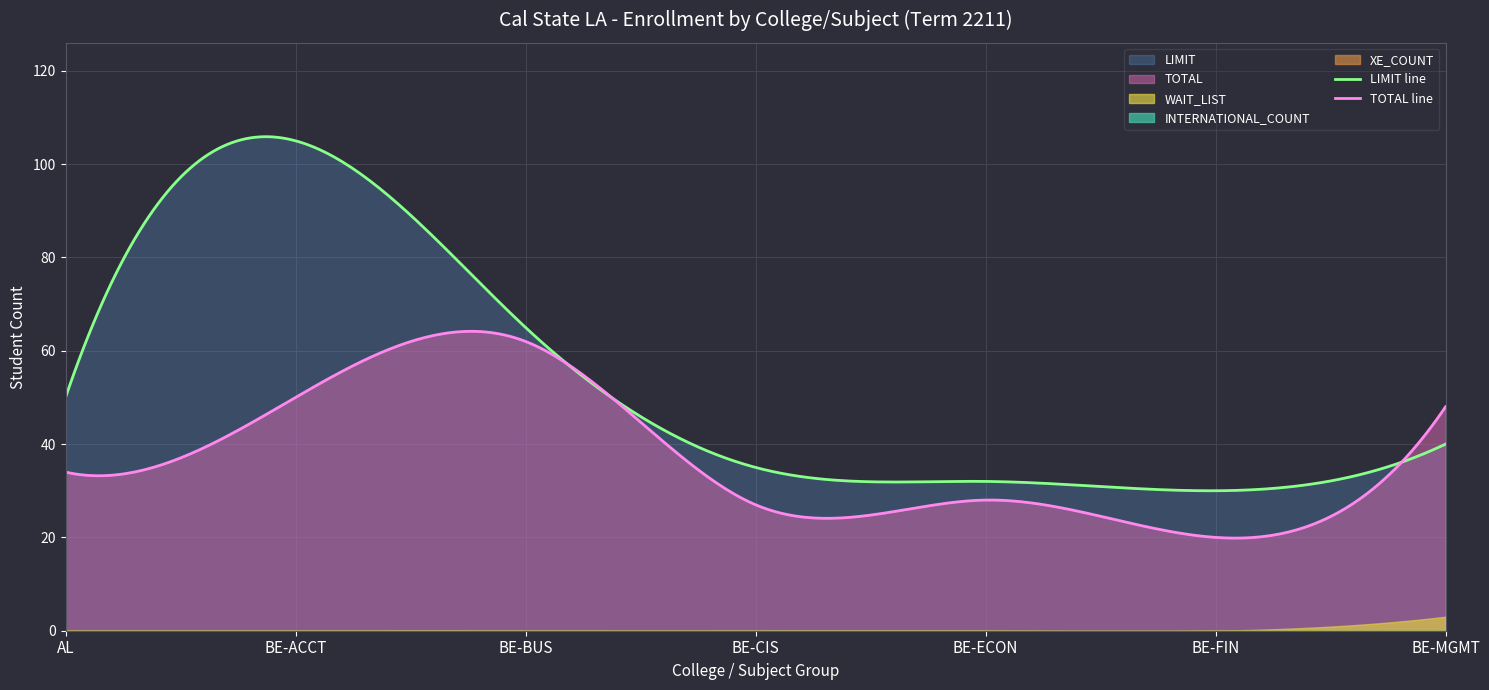

At which category does the chart reach its minimum across all series?

AL